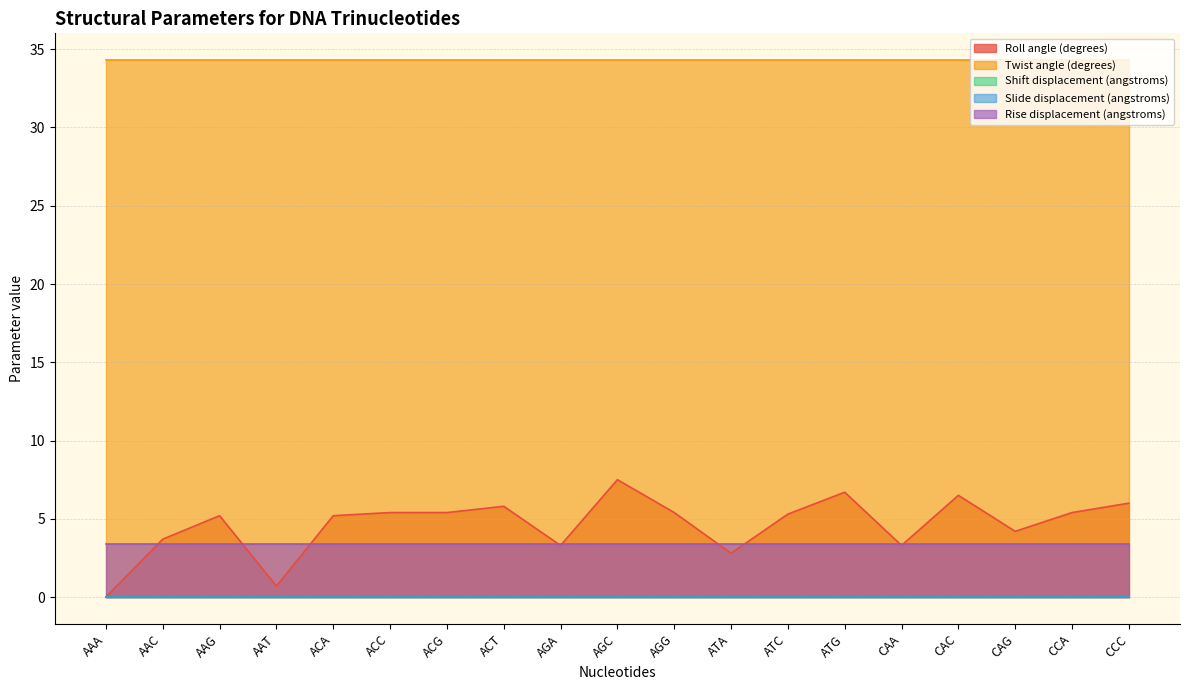

Which series has the widest spread of values?

Roll angle (degrees)